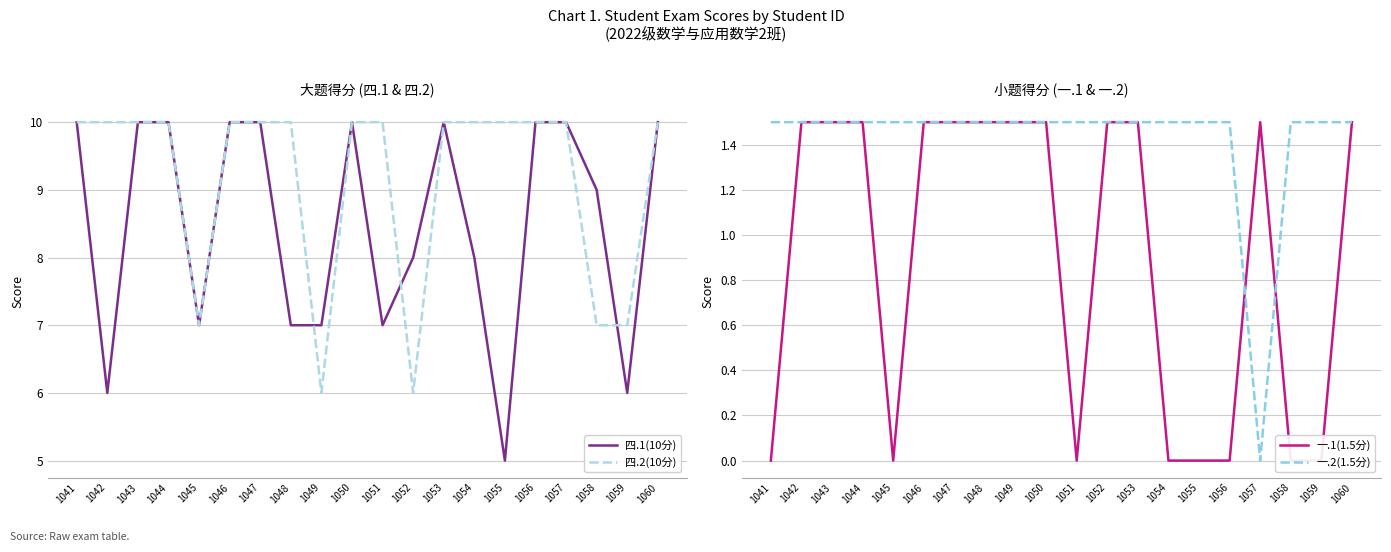

Which series ends up on top after the final intersection of 四.2(10分) and 四.1(10分)?

四.2(10分)